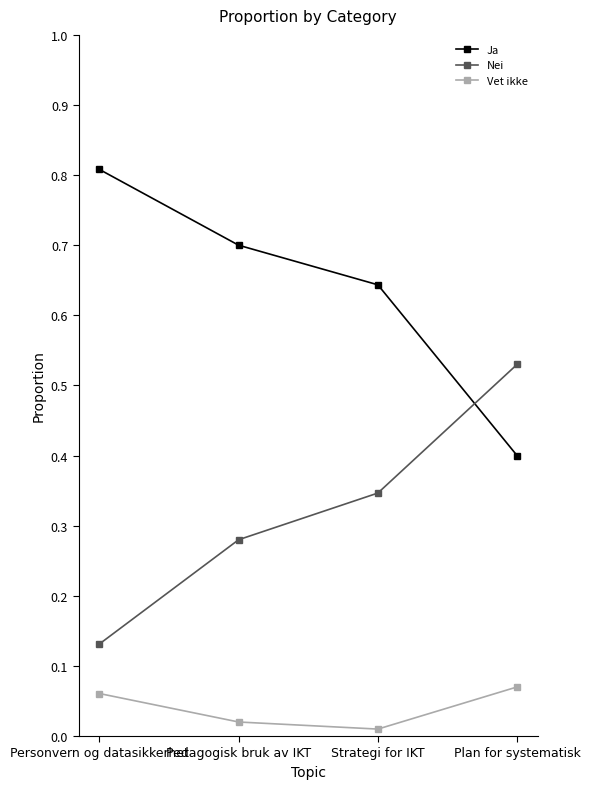

At how many categories does at least one series exceed 0?

4